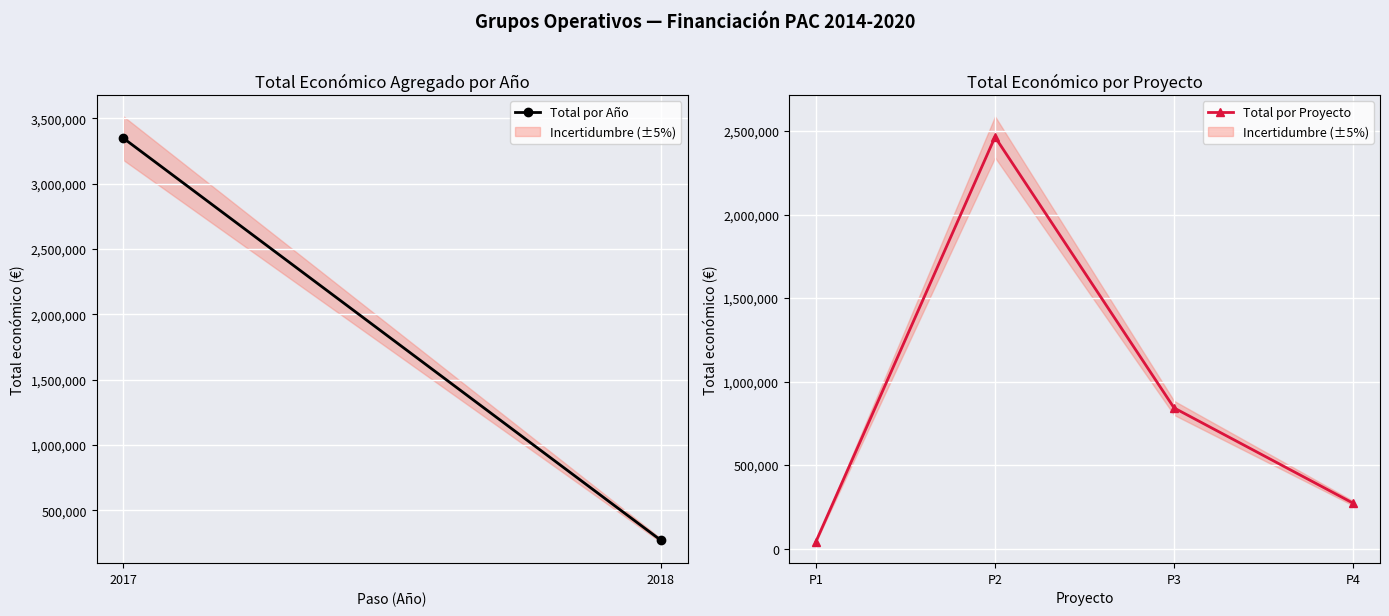

In Total por Proyecto, how many points are higher than both neighbors (excluding endpoints)?

1